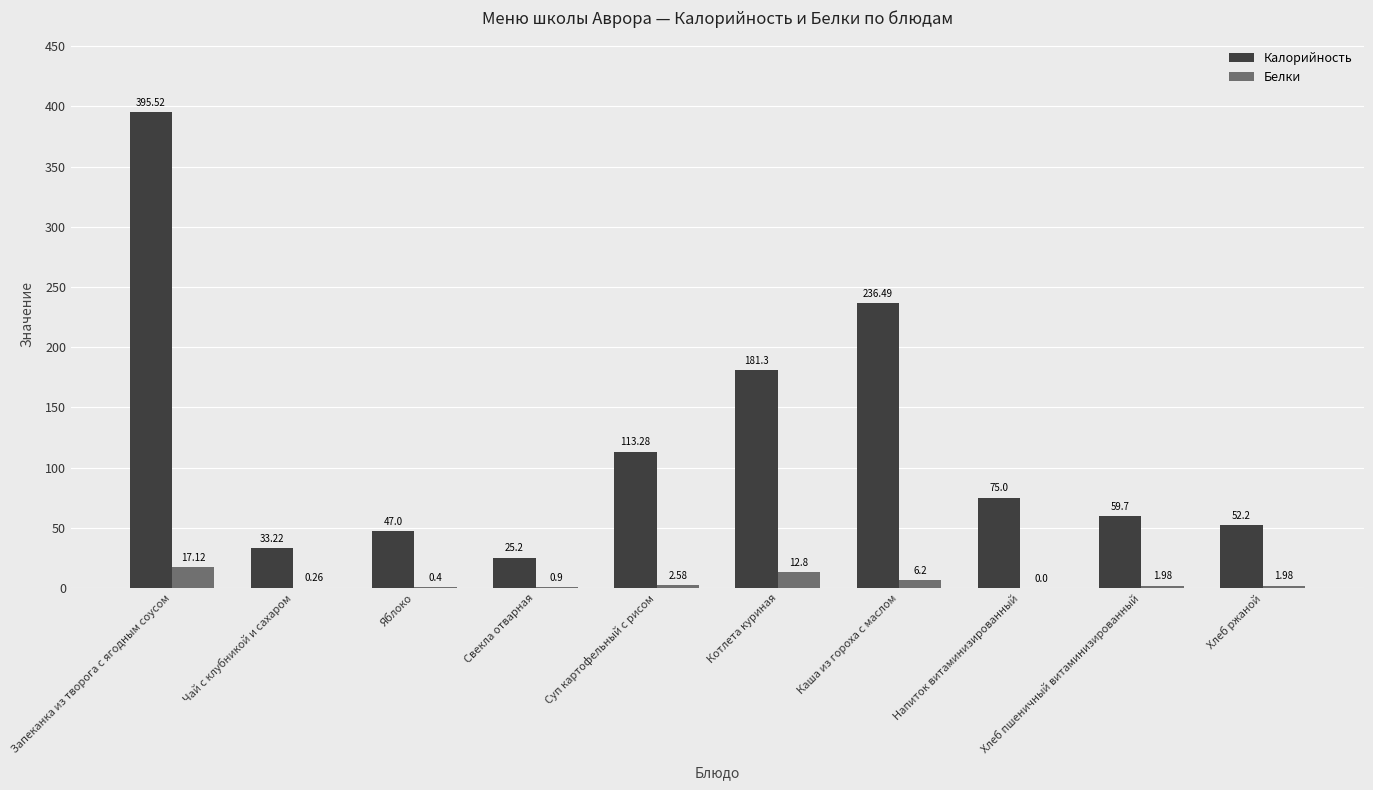

What are all the series names shown in the legend?

Калорийность, Белки